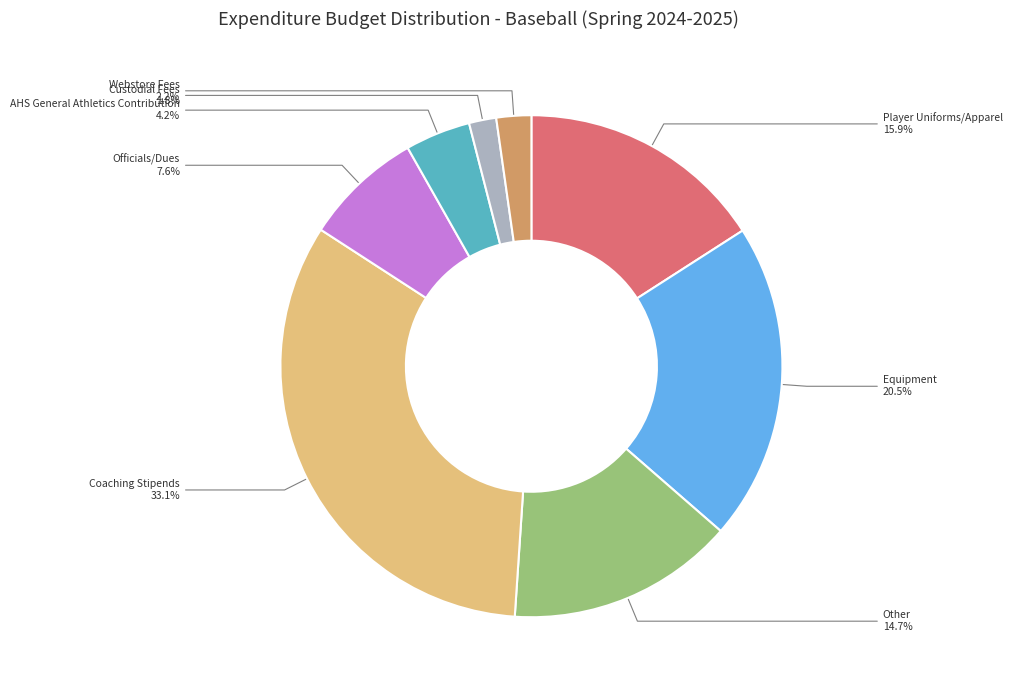

Between AHS General Athletics Contribution and Custodial Fees, which is larger?

AHS General Athletics Contribution